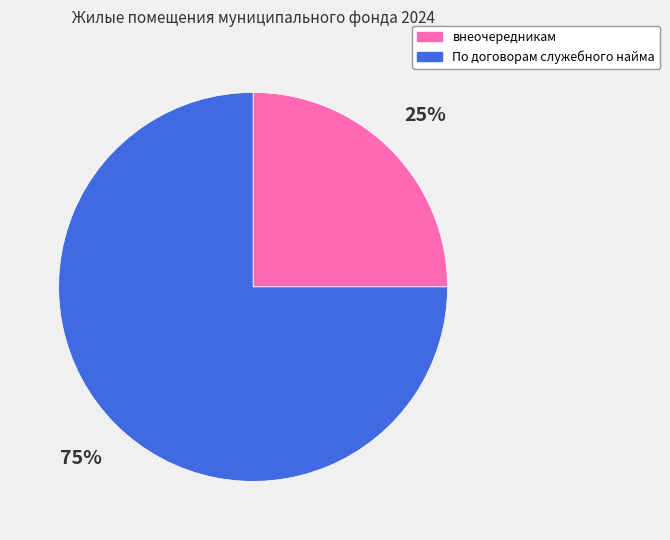

How many segments does this pie chart have?

2